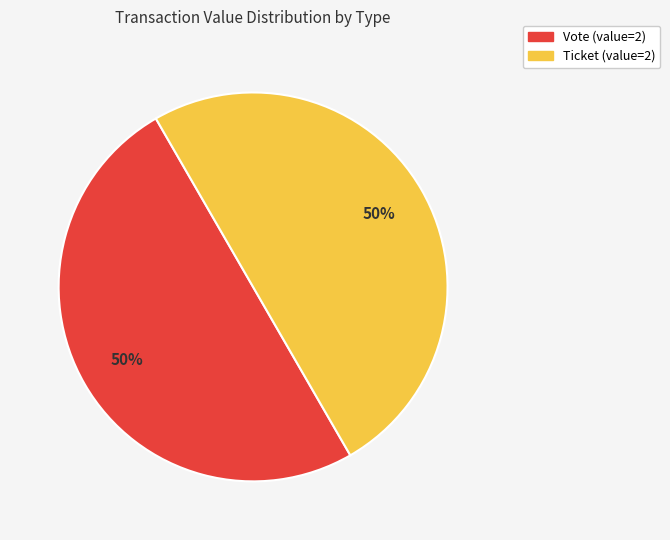

To the nearest percent, what is the combined percentage of Ticket (value=2) and Vote (value=2)?

100%